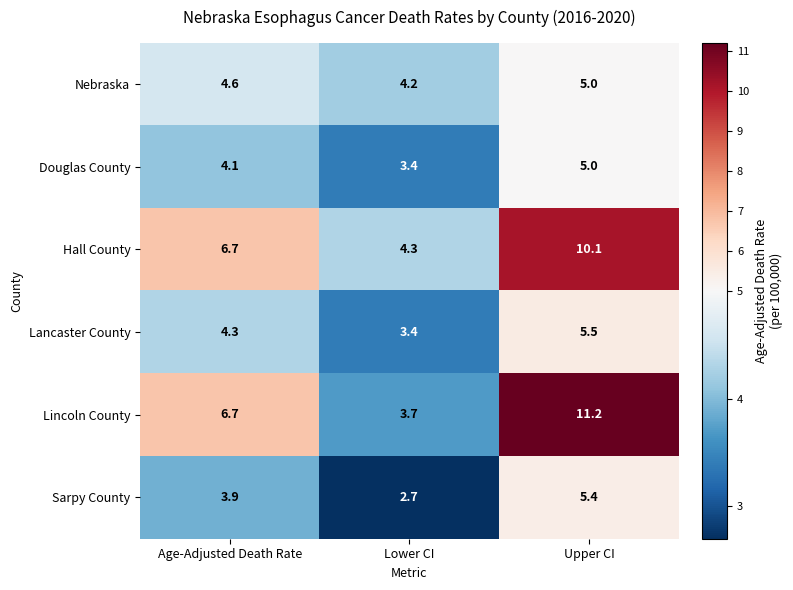

Reading left to right, list all the values displayed in this chart.

Nebraska: 4.6	4.2	5.0
Douglas County: 4.1	3.4	5.0
Hall County: 6.7	4.3	10.1
Lancaster County: 4.3	3.4	5.5
Lincoln County: 6.7	3.7	11.2
Sarpy County: 3.9	2.7	5.4